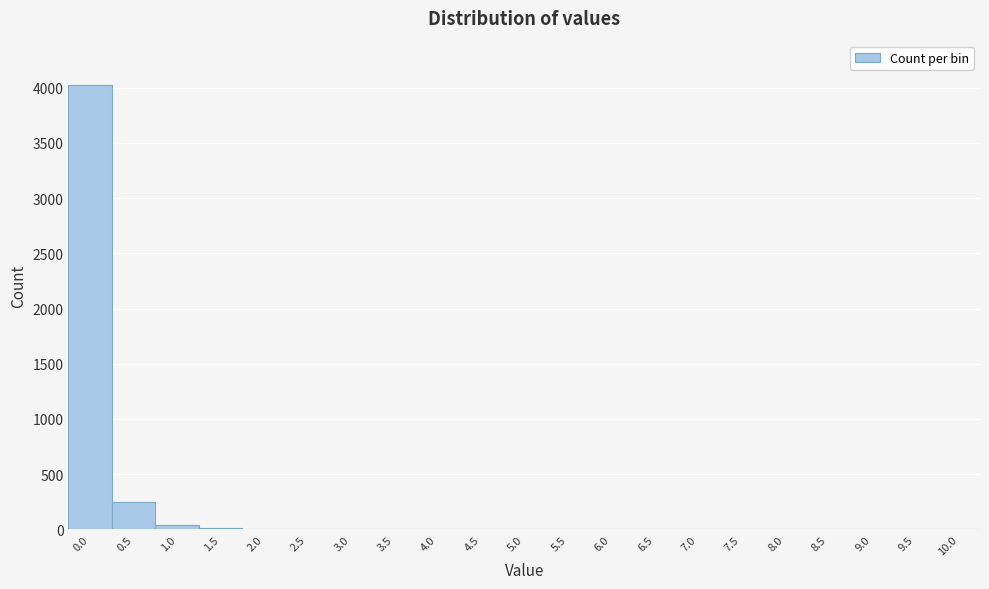

What is the sum of all values?

4320